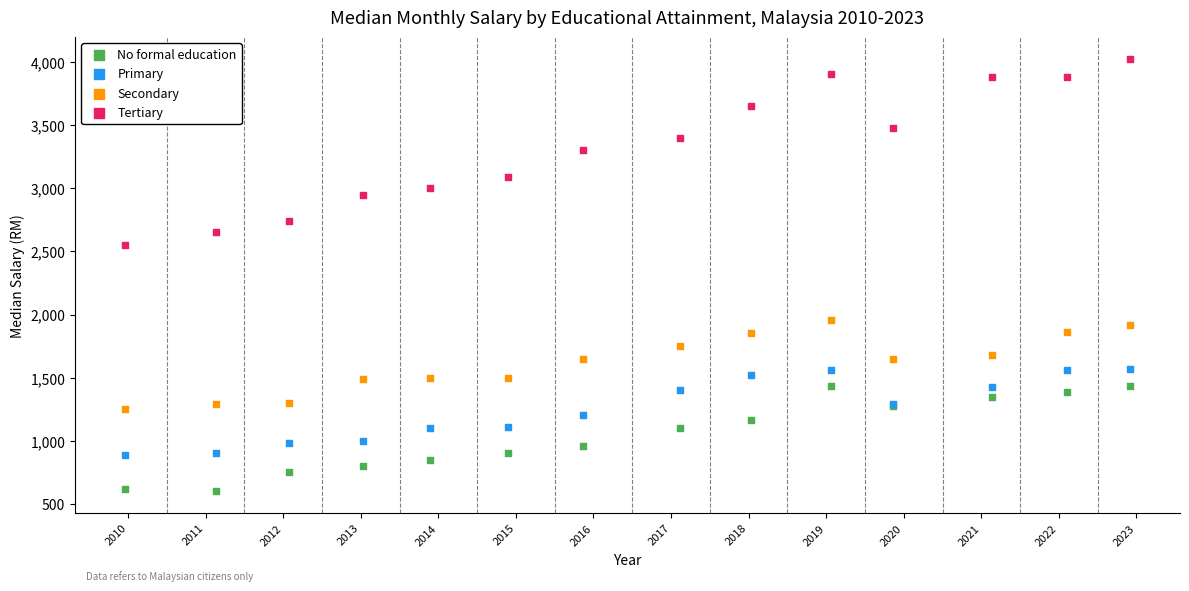

What are all the series names shown in the legend?

No formal education, Primary, Secondary, Tertiary